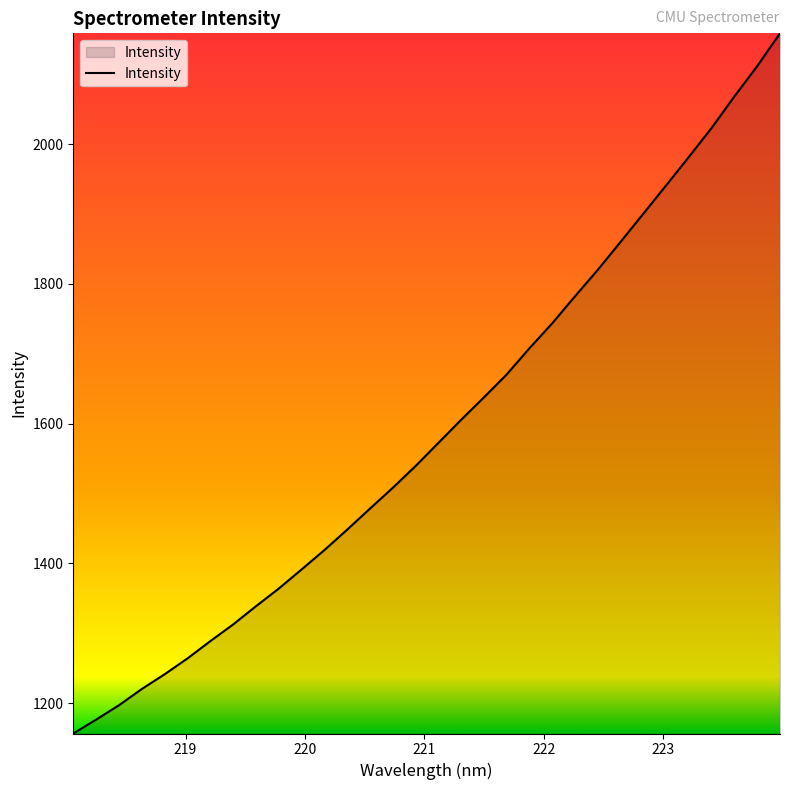

Count the number of data series in this chart.

1